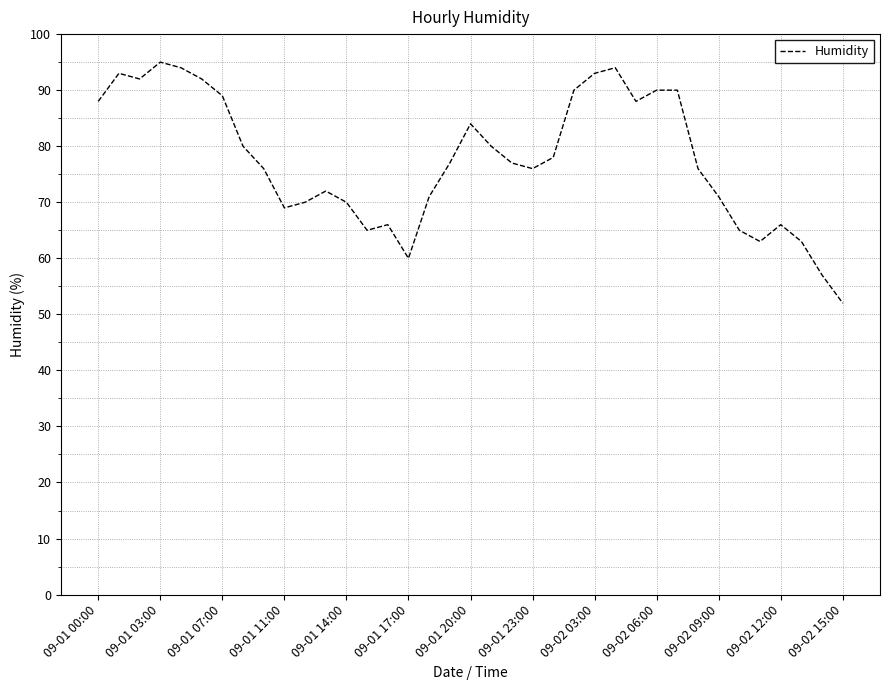

Is this an area chart (filled region under the line)?

No